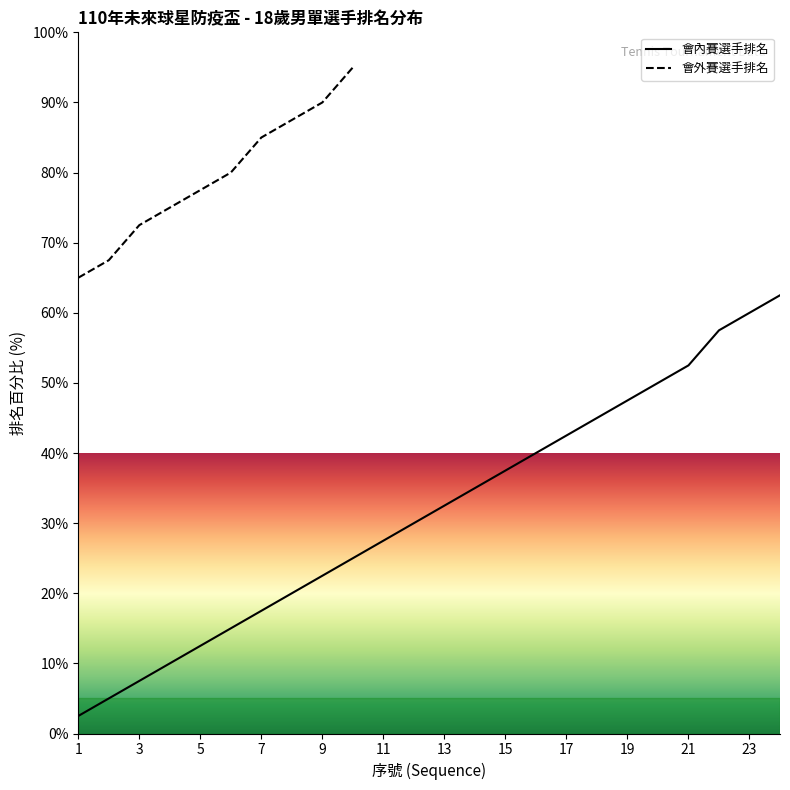

Is this an area chart (filled region under the line)?

No